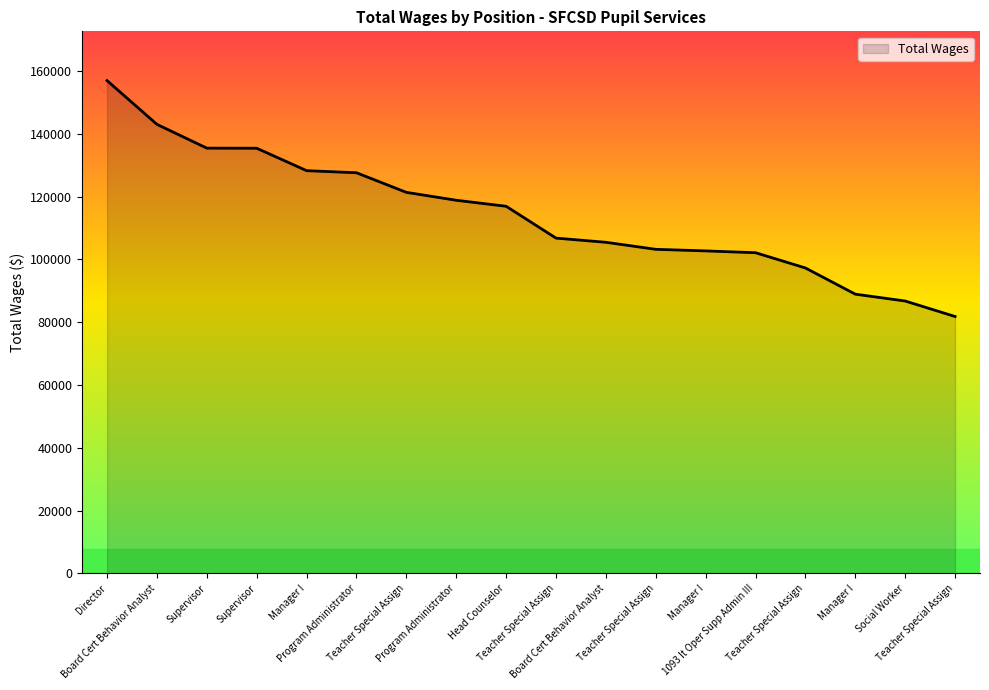

Does the chart have visible grid lines?

No